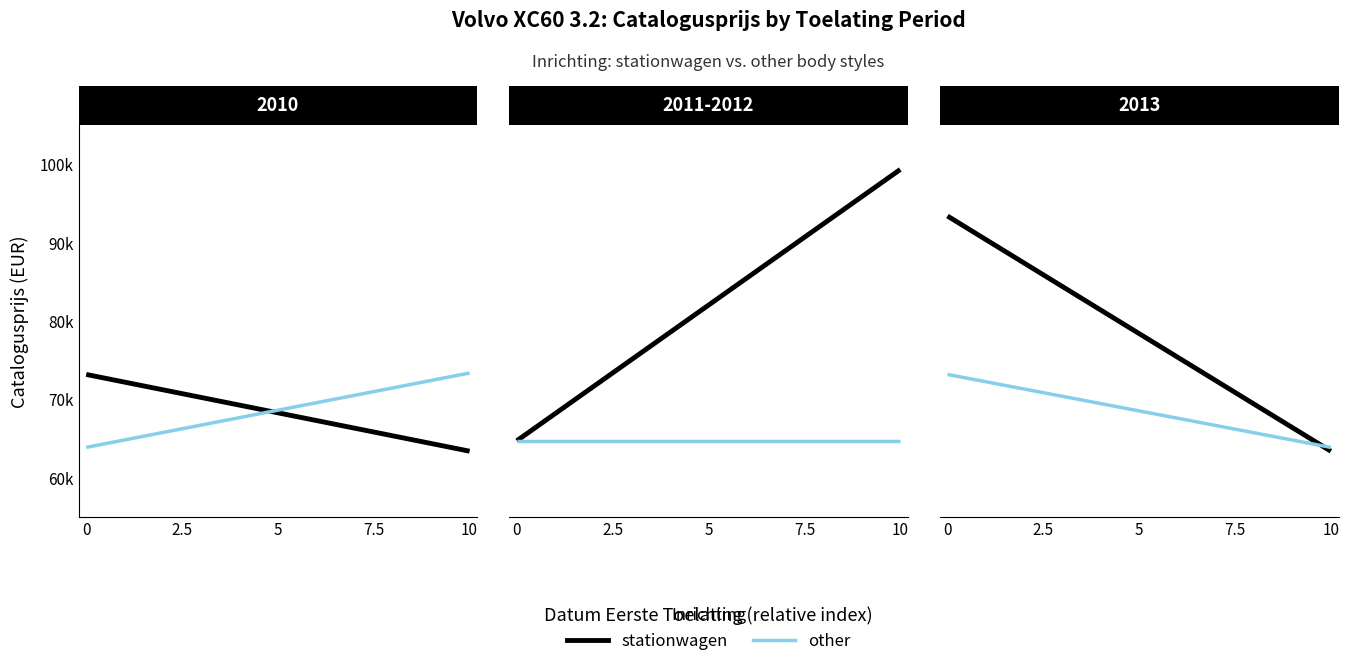

How many lines are shown in the chart?

2